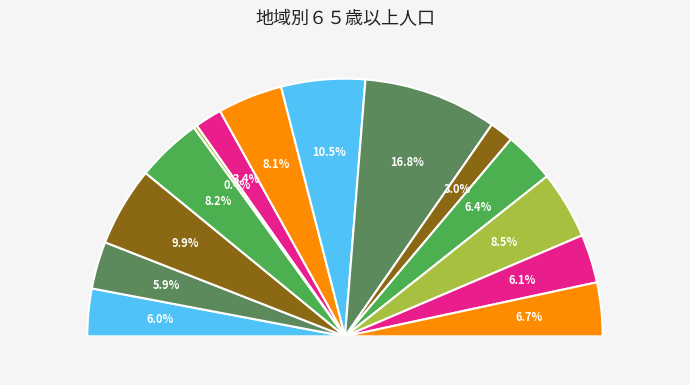

Which category has the smallest portion of the pie?

葛川